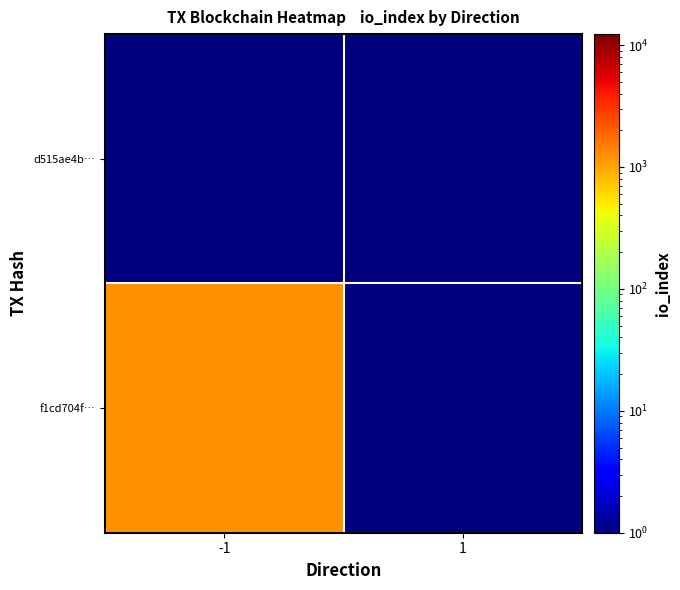

Reading left to right, list all the values displayed in this chart.

f1cd704f…: -1=1229	1=1
d515ae4b…: -1=1	1=1